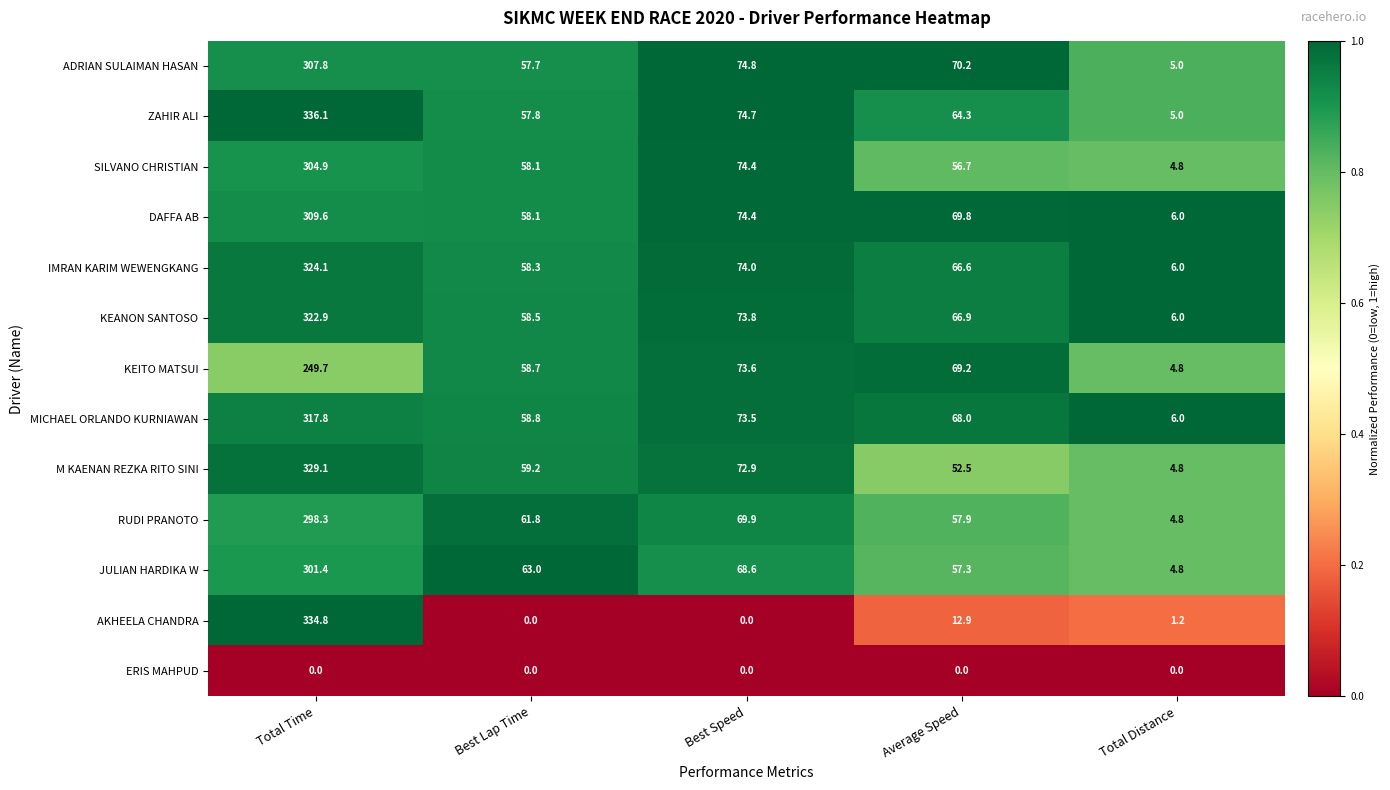

What is the total value across all series at Total Time?

3736.5